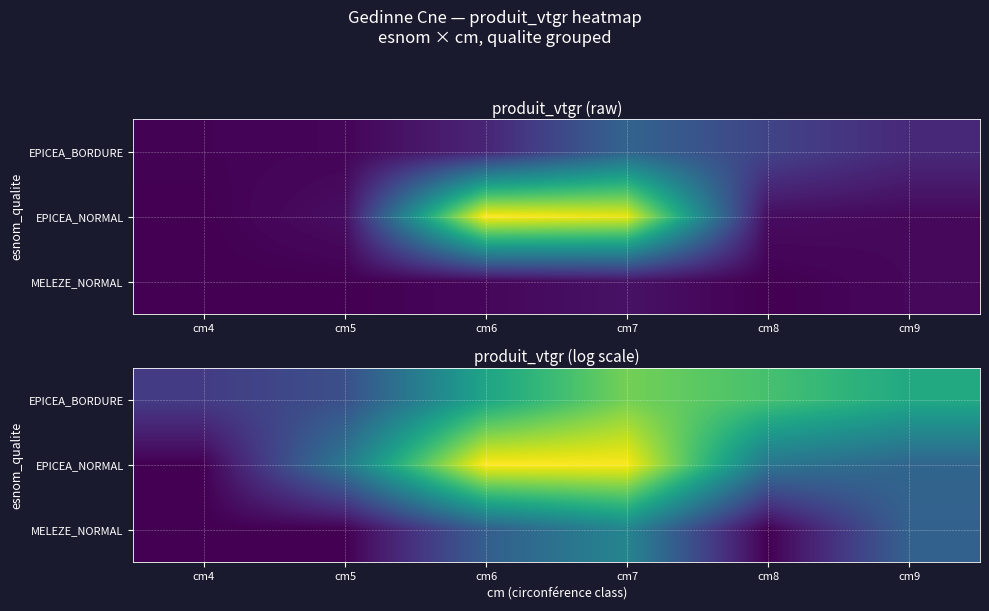

Count the number of data series in this chart.

3